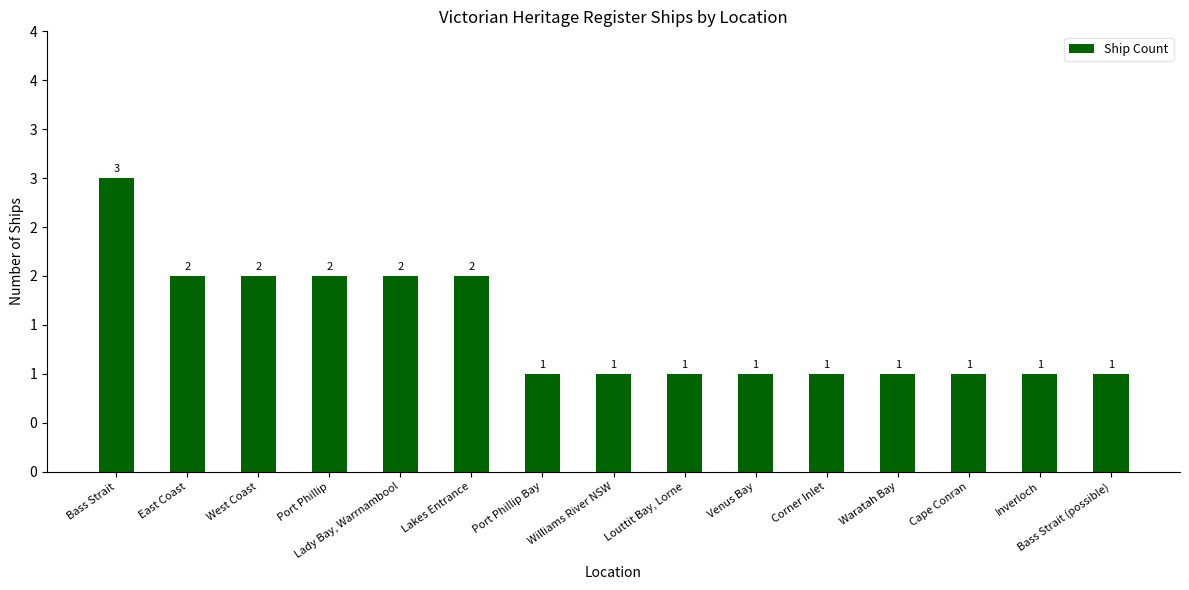

Reading left to right, what are all the values shown in this chart?

3	2	2	2	2	2	1	1	1	1	1	1	1	1	1